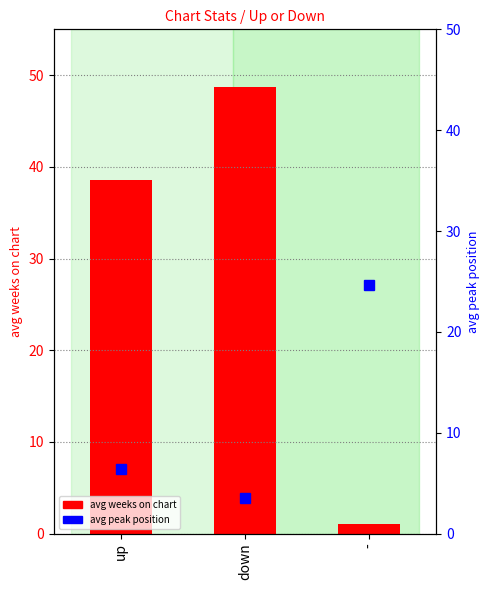

What is the label of the 3rd bar from the left?

-